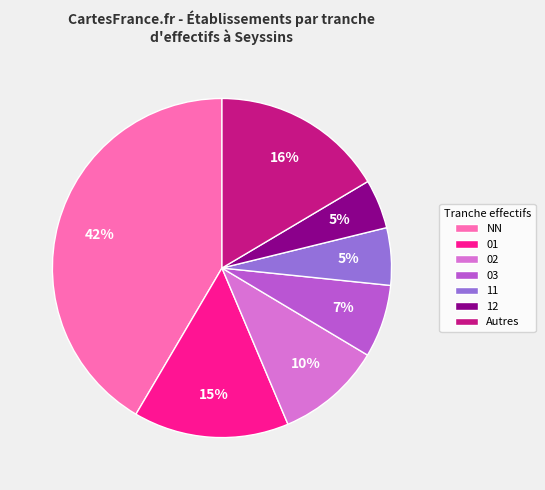

Approximately how many times larger is the value at NN compared to 01?

2.8